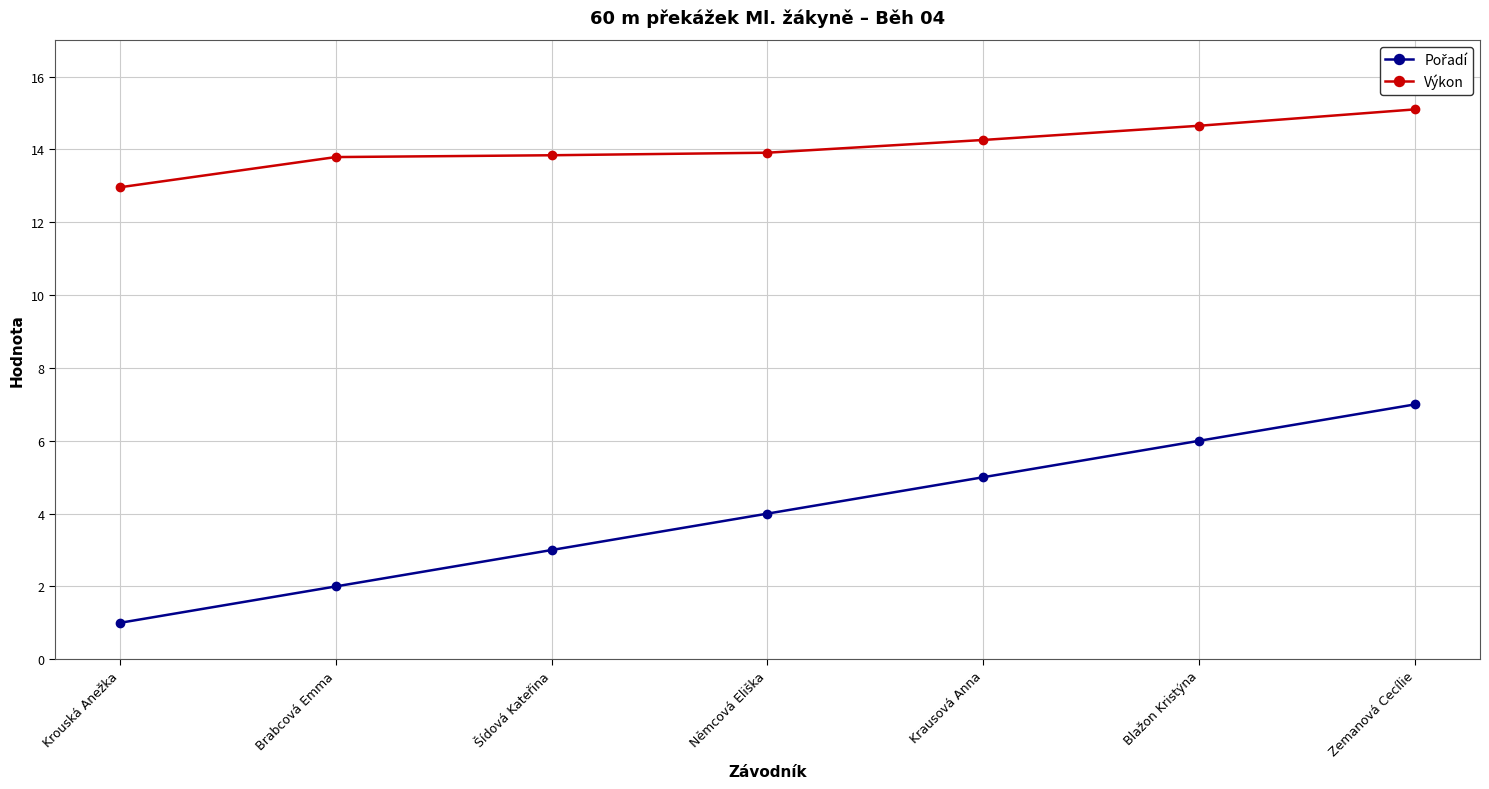

What is the value of the Výkon point at the 7th from the left?

15.1